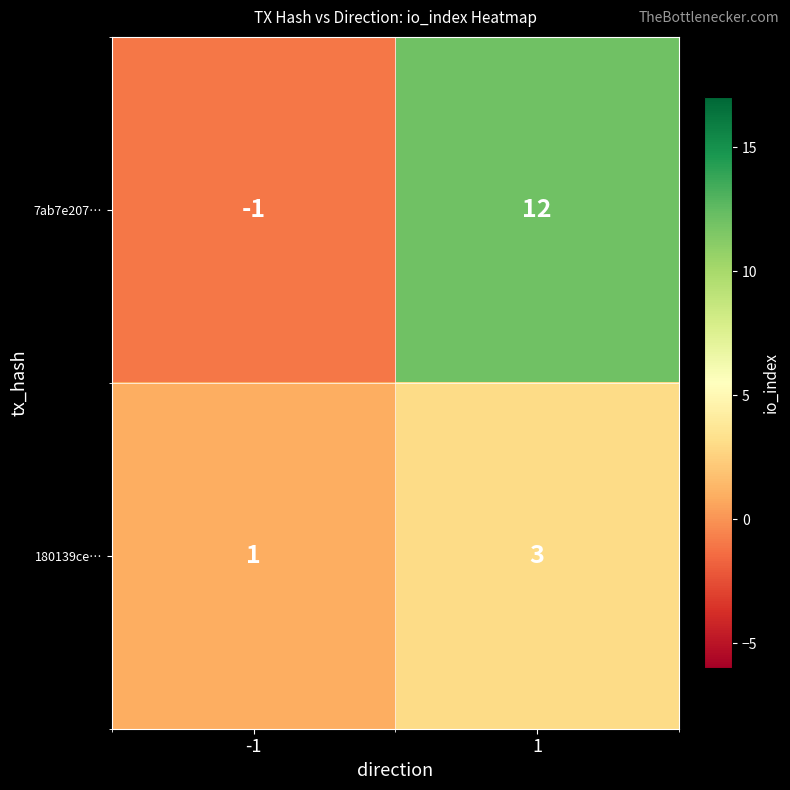

Is it true that 180139ce… equals 1 at -1?

True